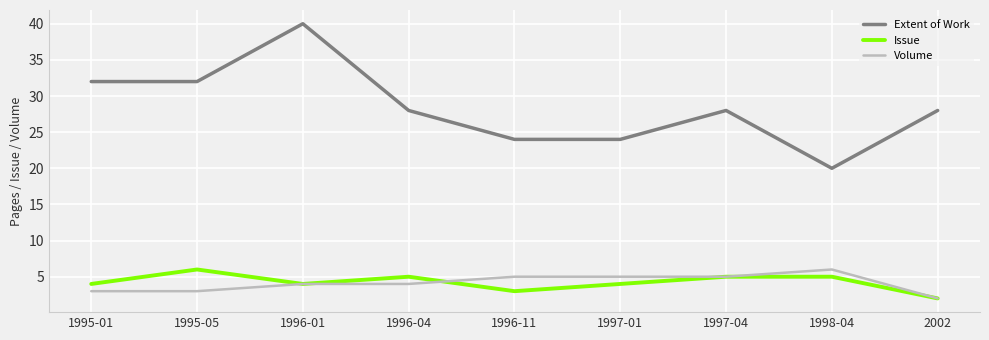

Count the Issue values in the range 4 to 5.

6